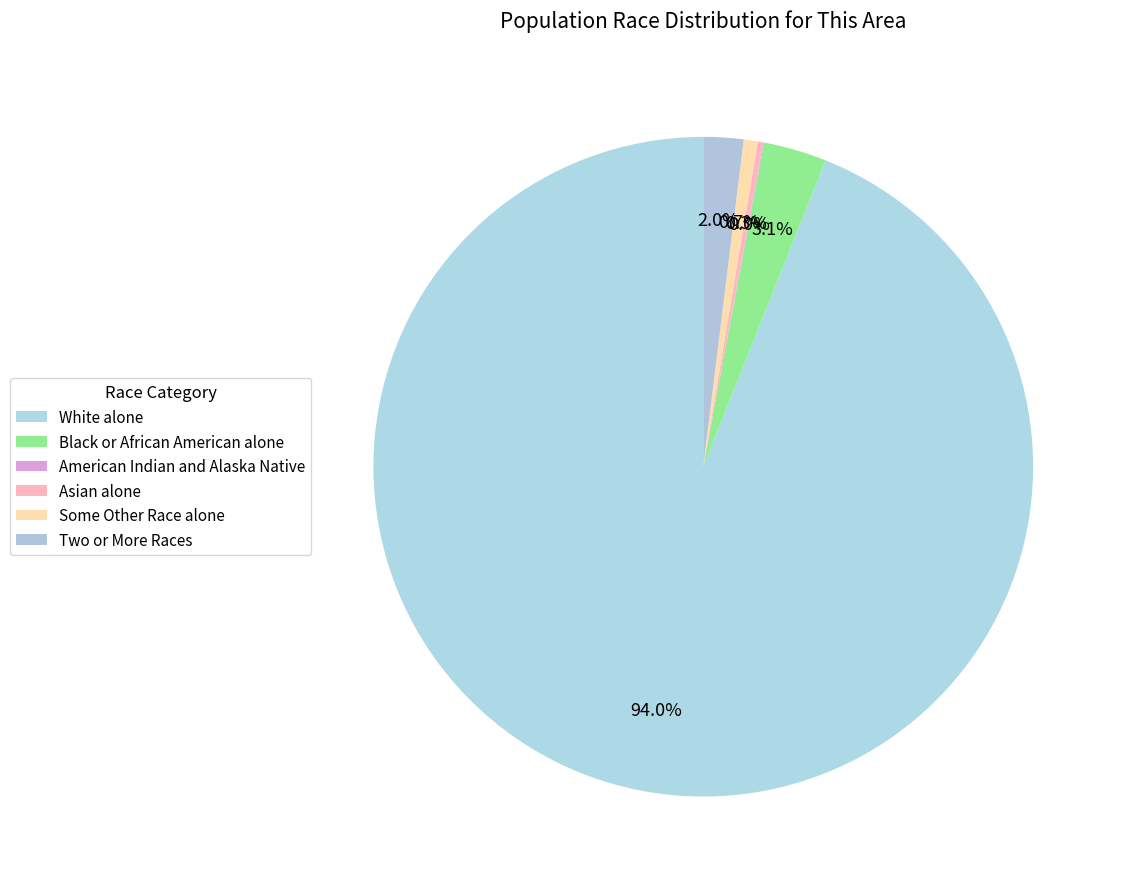

What is the smallest slice in the pie chart?

American Indian and Alaska Native